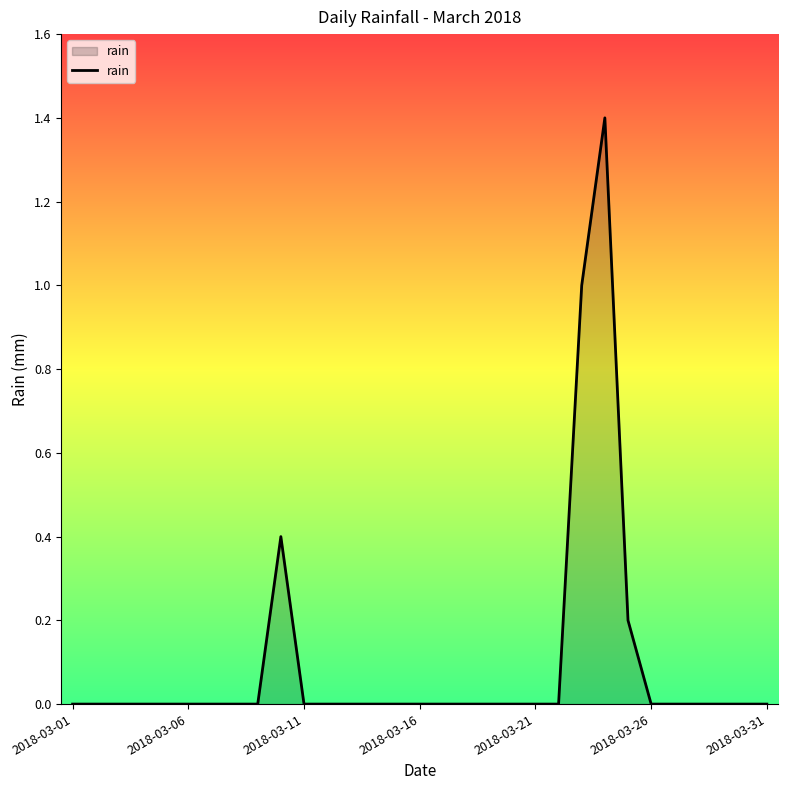

What is the maximum value shown in the chart?

1.4